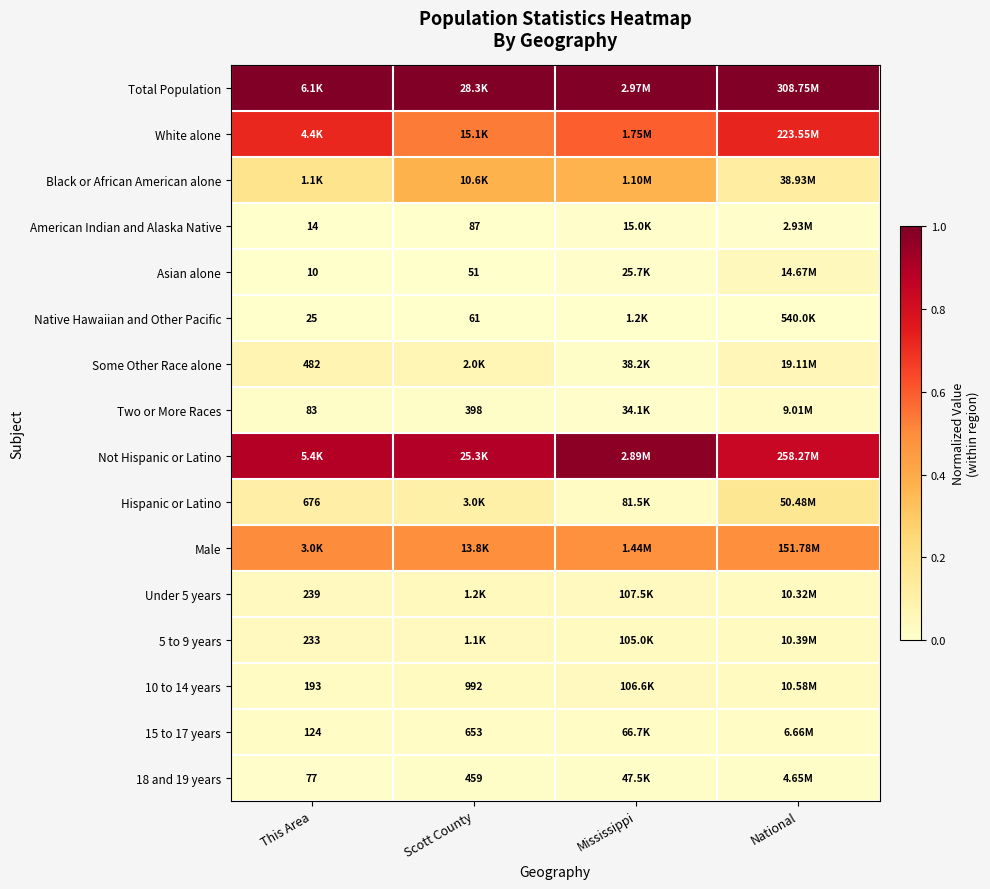

Is it true that Hispanic or Latino equals 0.1 at National?

False